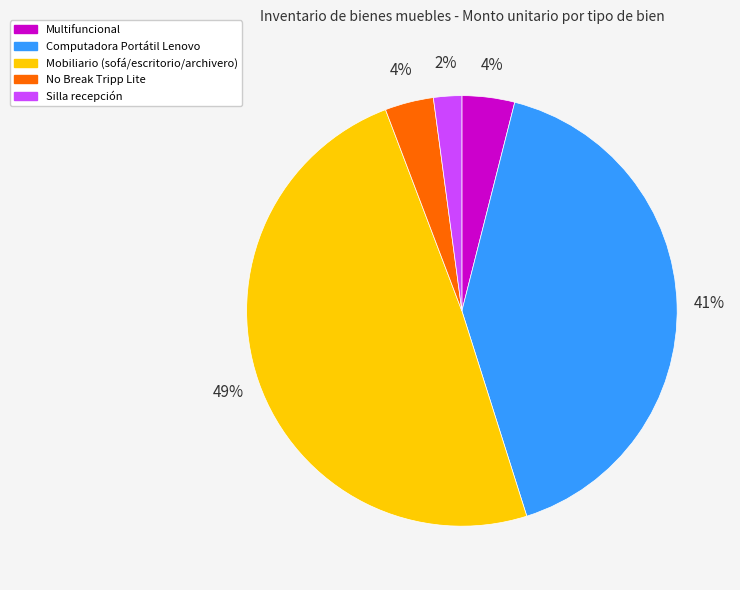

The No Break Tripp Lite slice represents 4% of the pie. True or false?

True